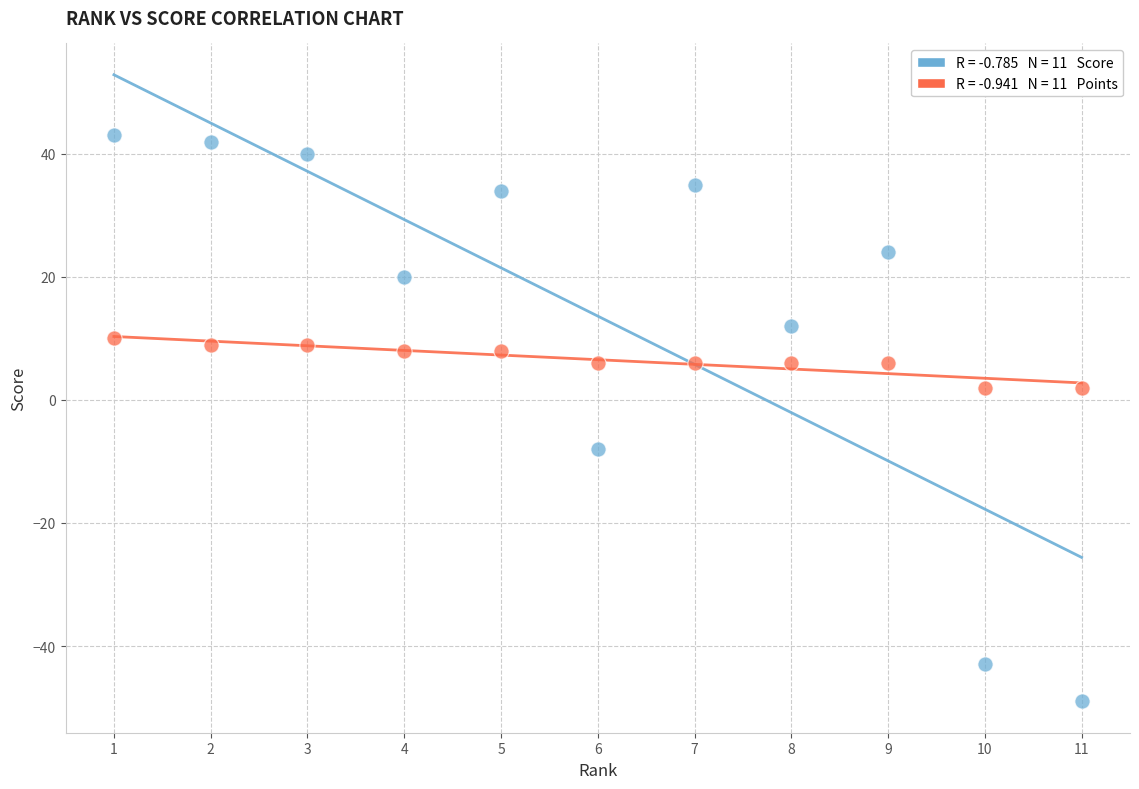

Across all data points, what is the range of X values (max minus min)?

10